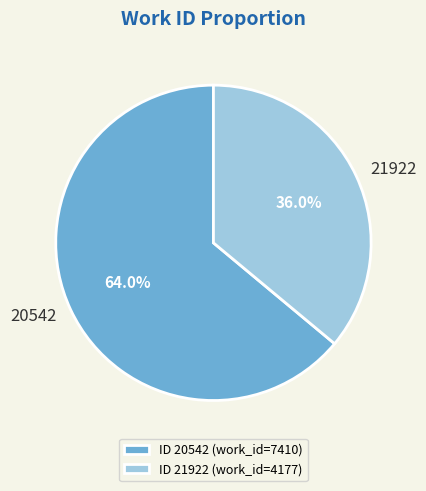

What percentage is the 21922 slice, to the nearest percent?

36%